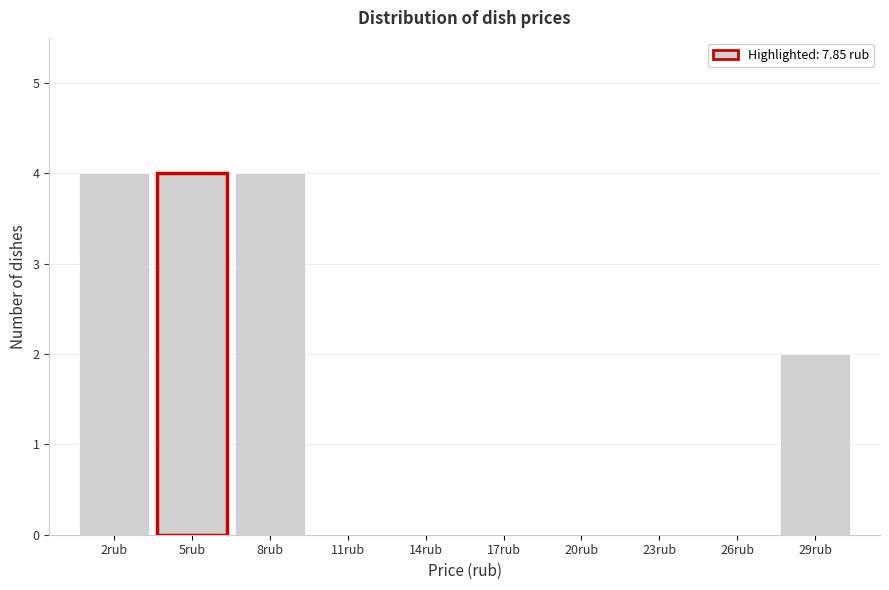

Reading left to right, what are all the values shown in this chart?

2rub=4	5rub=4	8rub=4	11rub=0	14rub=0	17rub=0	20rub=0	23rub=0	26rub=0	29rub=2